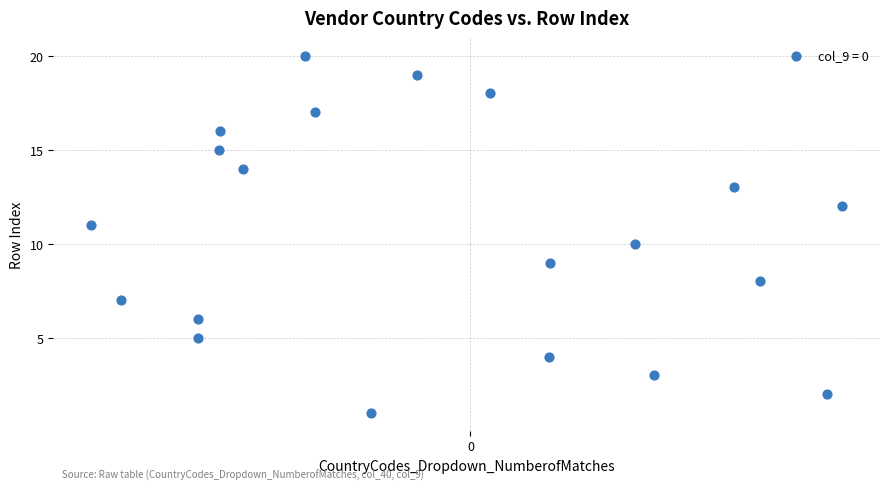

What is the range of Y values (max minus min)?

19